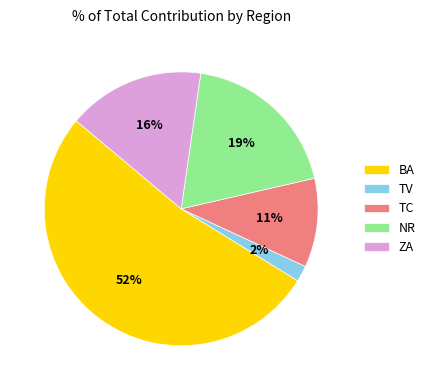

To the nearest percent, what portion does TC represent?

11%